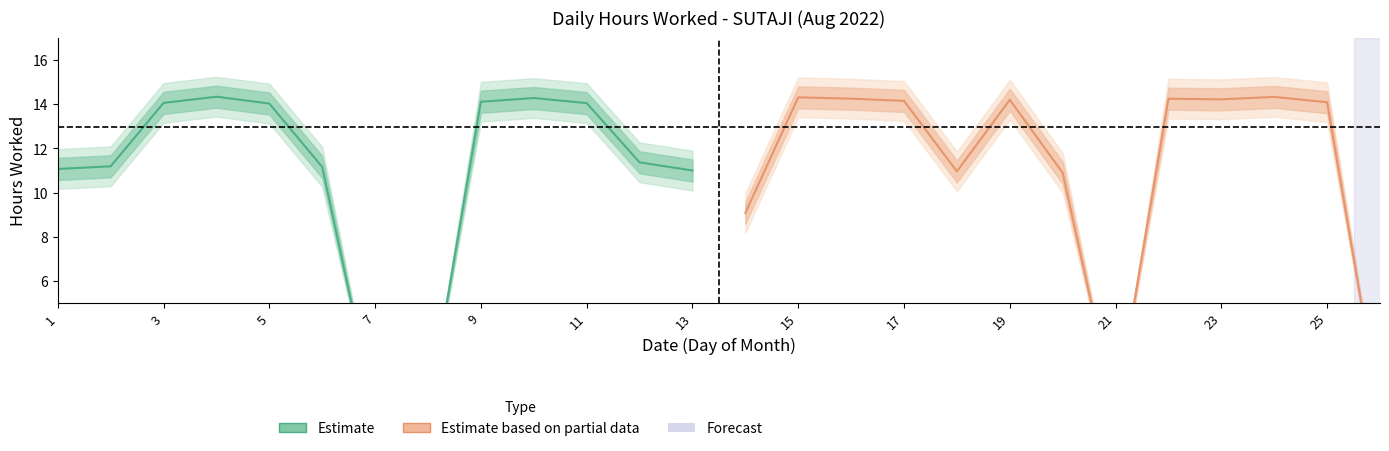

Read the Estimate value at 9.

14.1